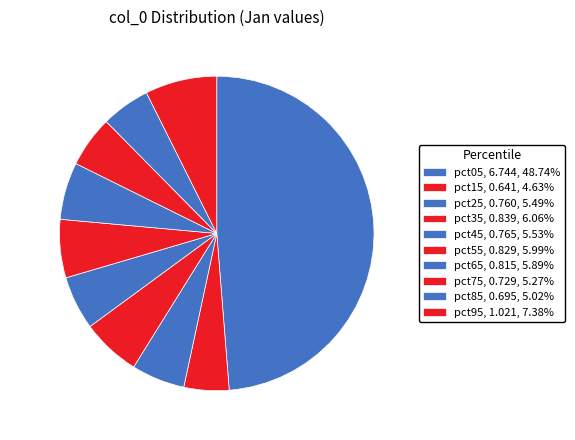

Is it true that pct95 is 1% of the pie?

False